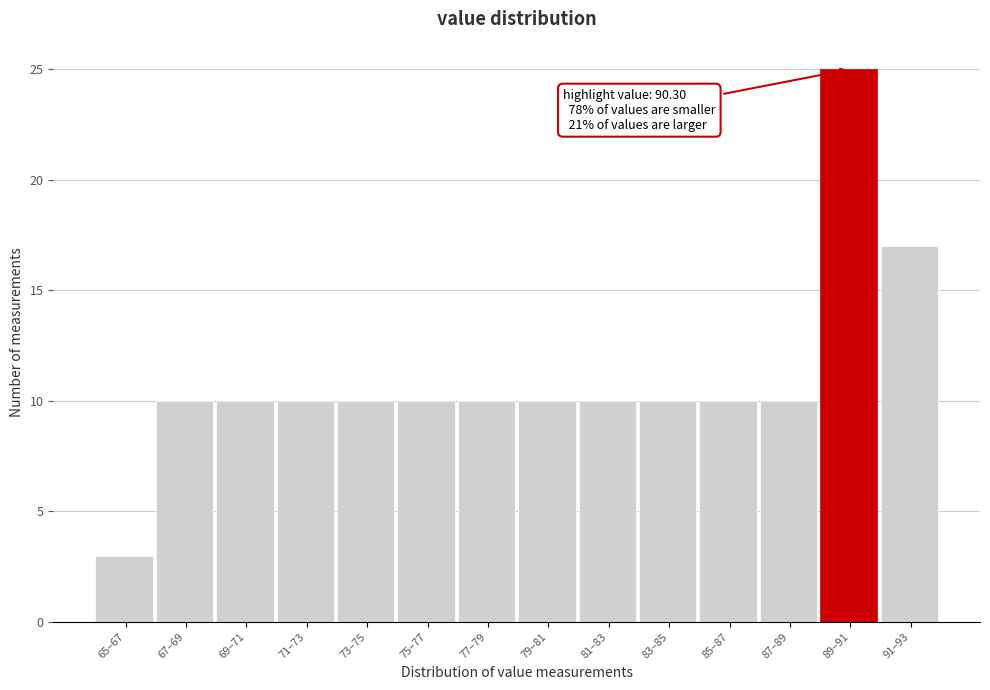

Reading left to right, transcribe all the data shown in this chart.

3	10	10	10	10	10	10	10	10	10	10	10	25	17